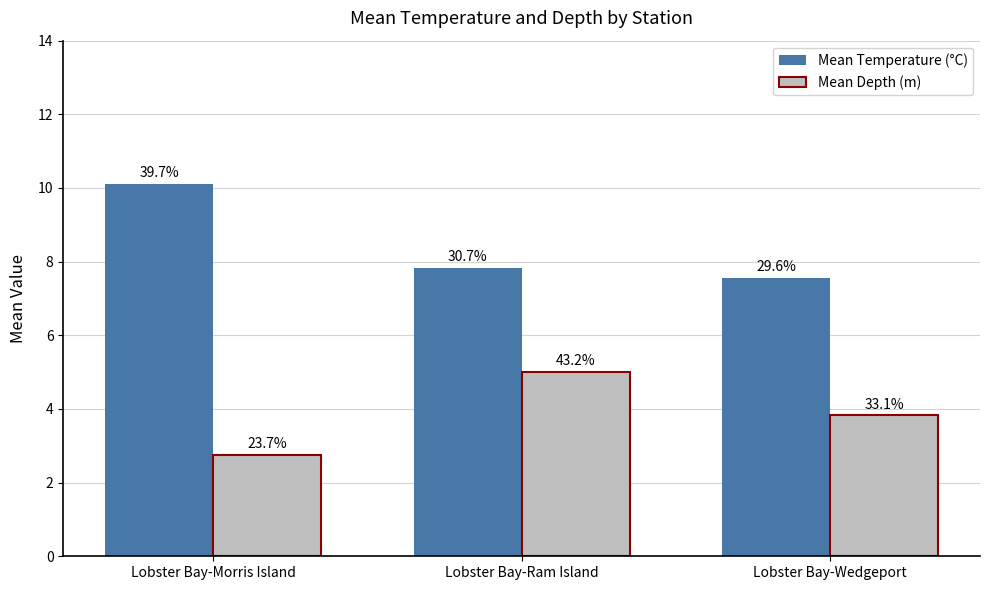

Which has a higher value, Lobster Bay-Morris Island or Lobster Bay-Ram Island?

Lobster Bay-Morris Island